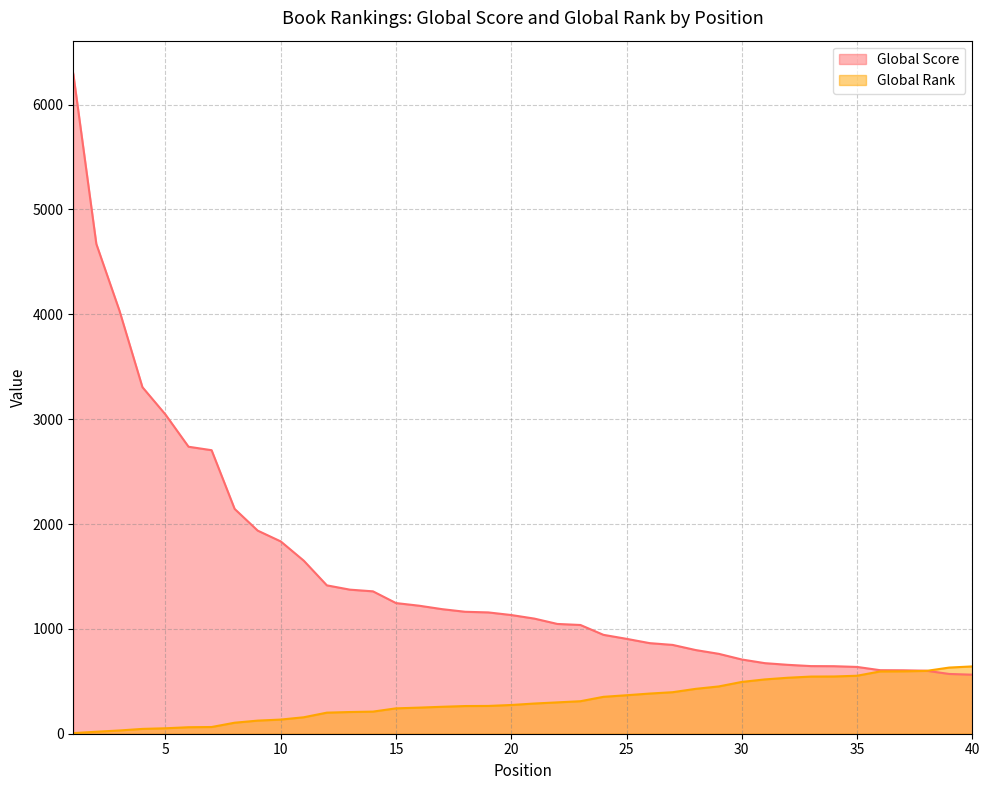

True or false: Global Rank has more than 0 points higher than both neighbors.

False